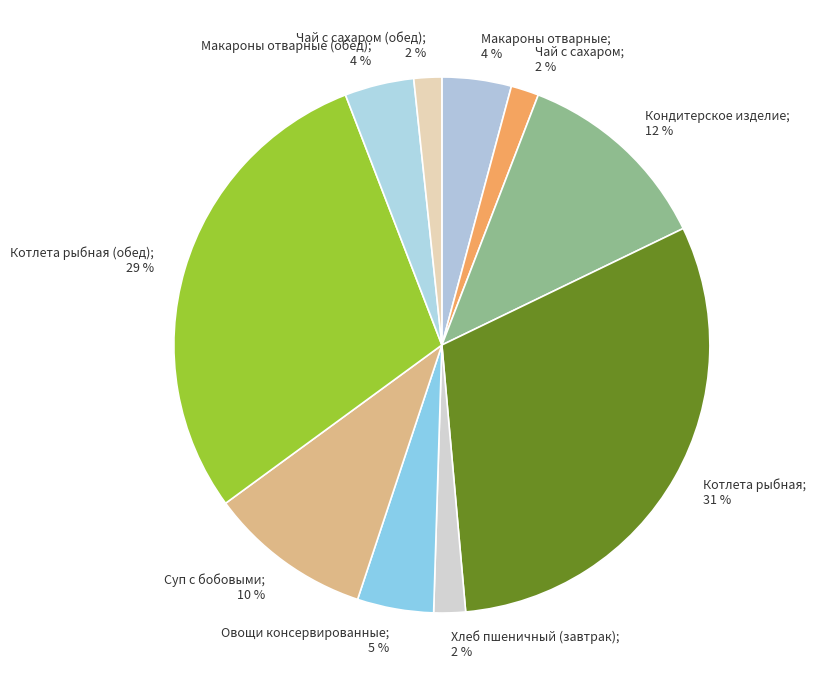

To the nearest percent, what percentage of the pie is Котлета рыбная; 31 %?

31%